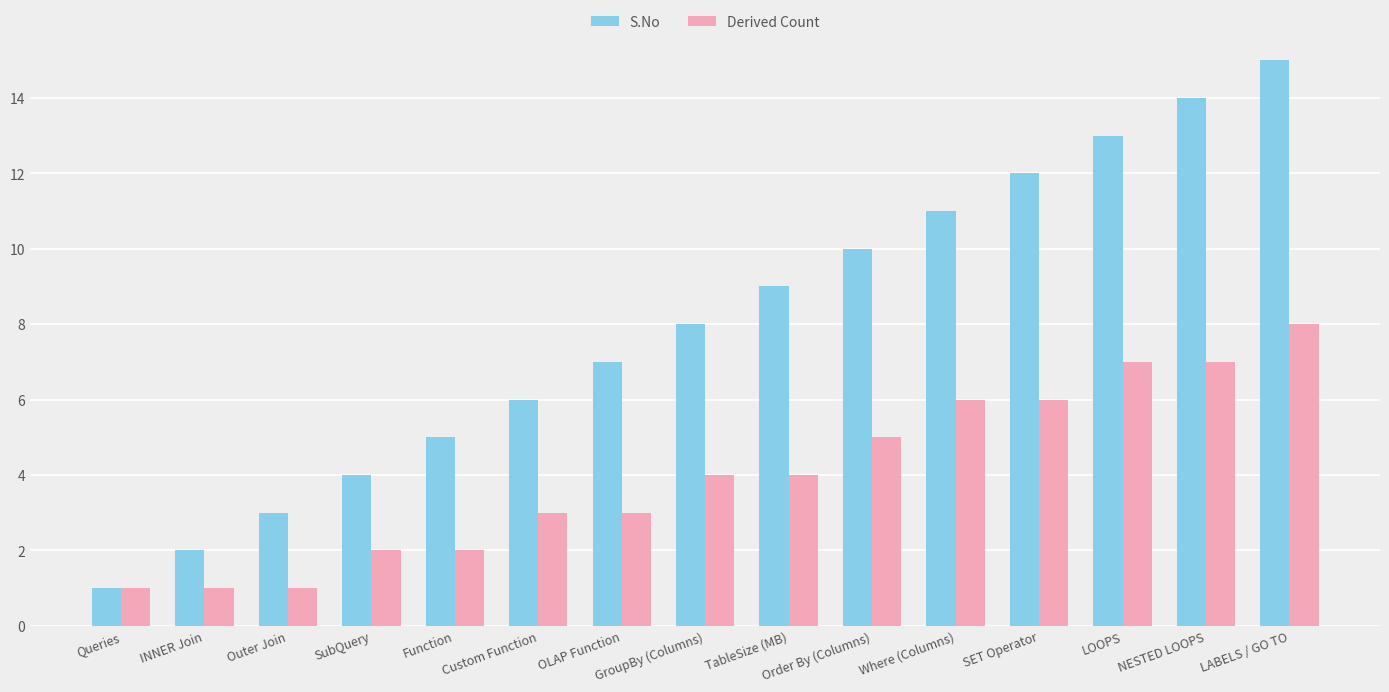

What is the approximate value of Derived Count at TableSize (MB)?

4